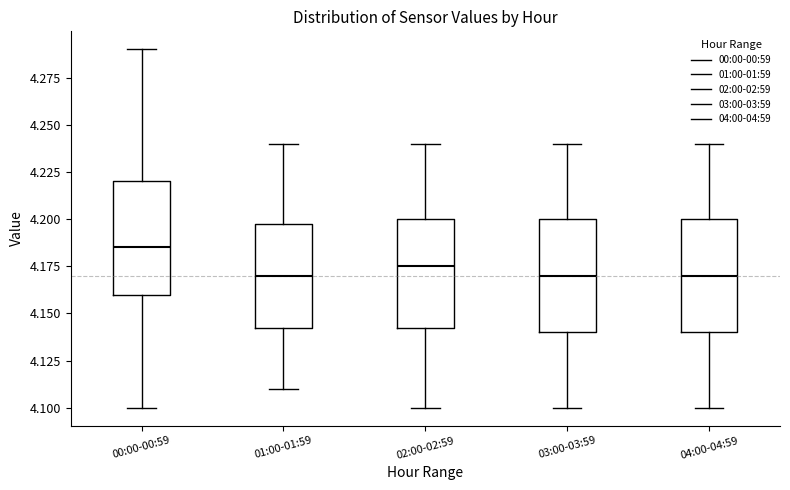

Which box's median line is the highest?

00:00-00:59